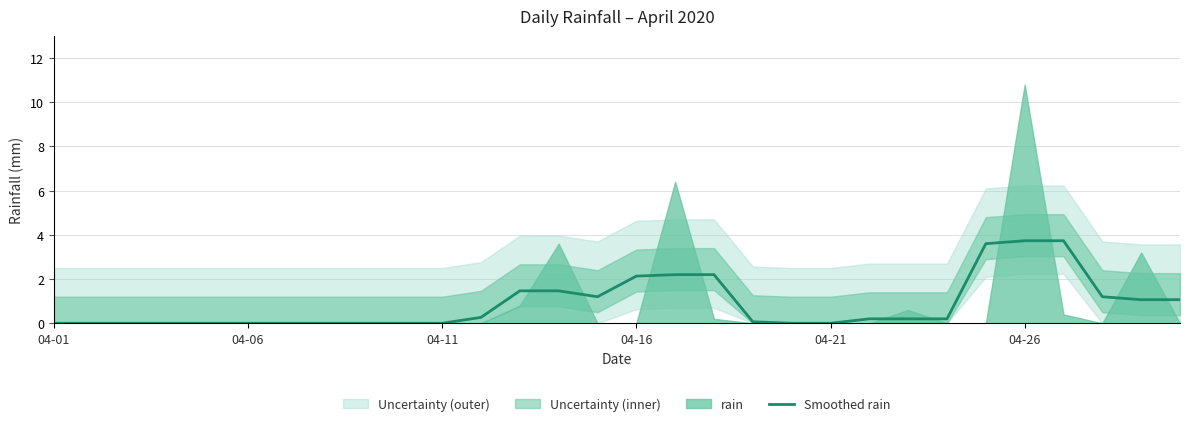

Is it true that Smoothed rain equals 2.1 at 04-16?

True